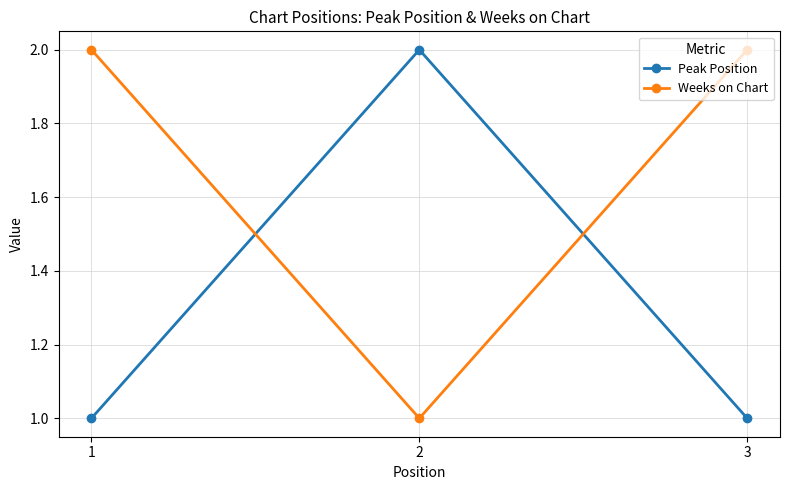

What is the maximum value shown in the chart?

2